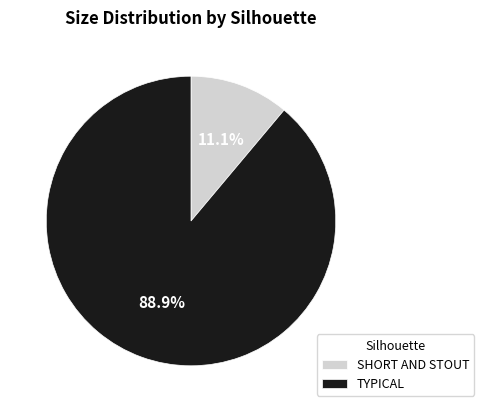

Is there a majority slice in this chart?

Yes